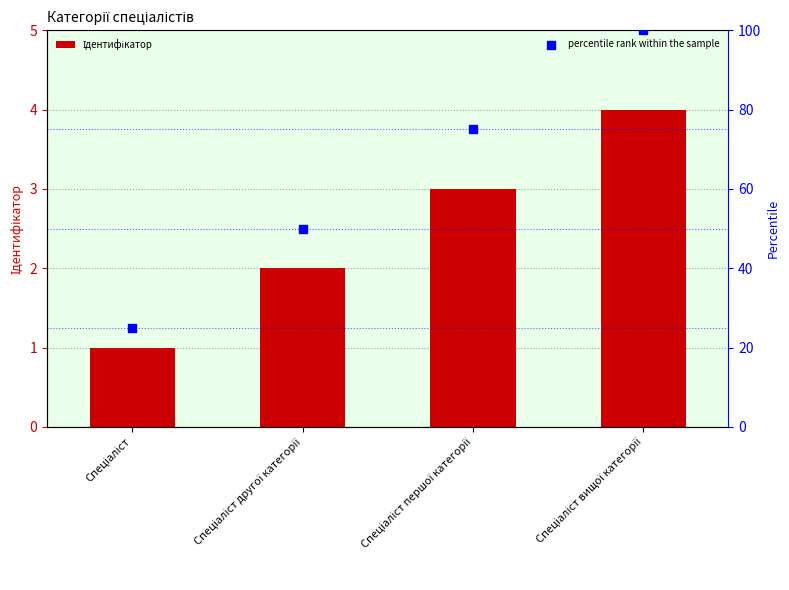

Which series reaches the maximum Y coordinate?

percentile rank within the sample